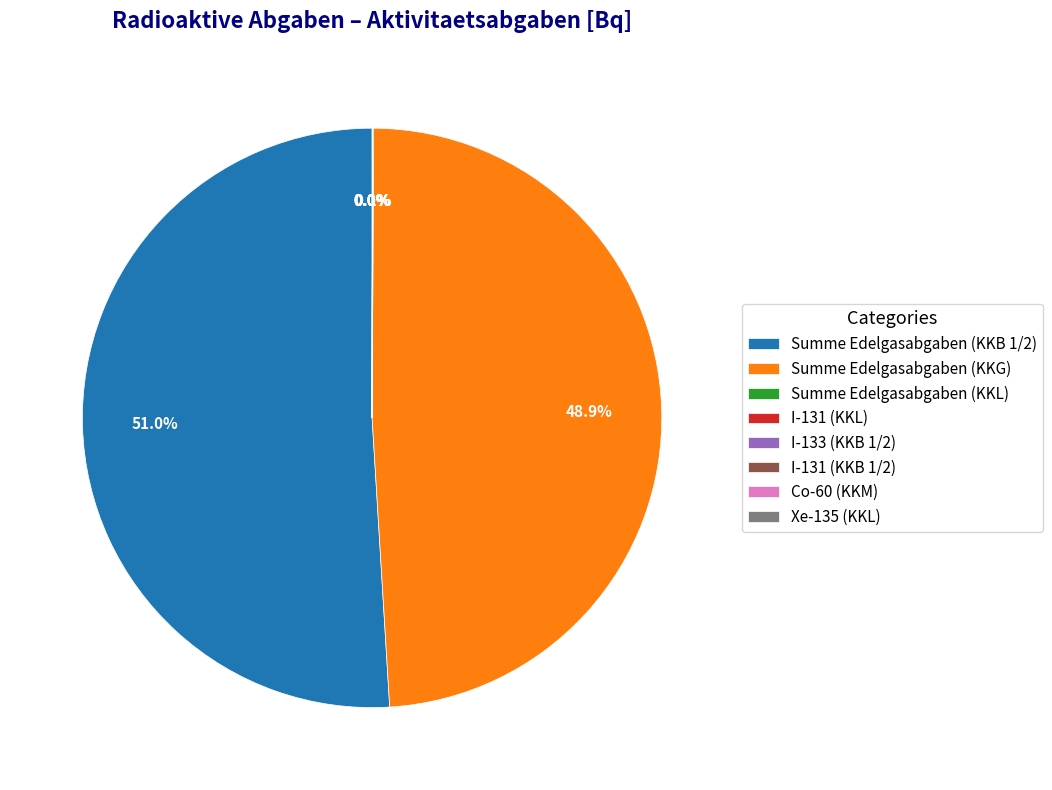

Does Summe Edelgasabgaben (KKB 1/2) account for over 50% of the chart?

Yes